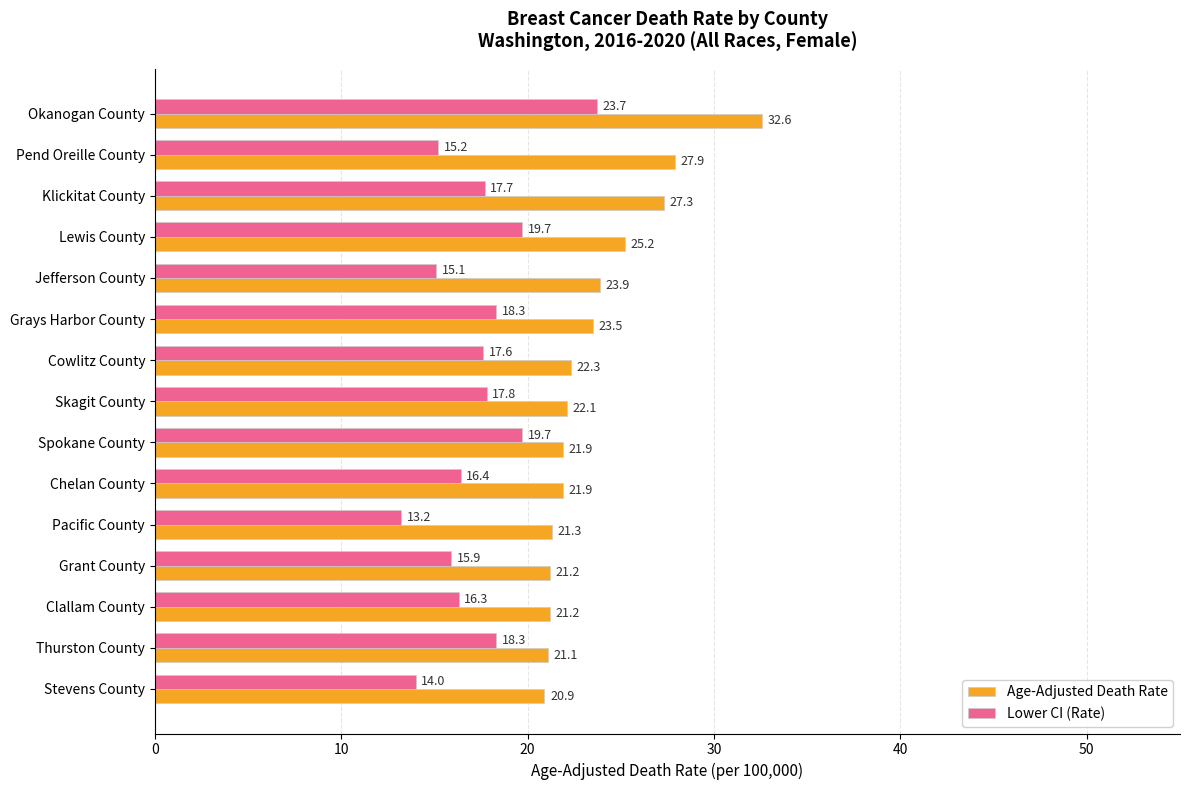

What are all the series names shown in the legend?

Age-Adjusted Death Rate, Lower CI (Rate)